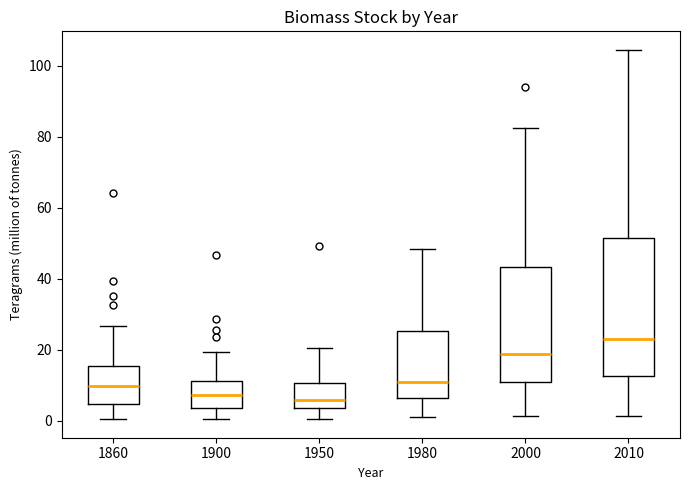

Which box is the tallest, from its lower edge to its upper edge?

2010